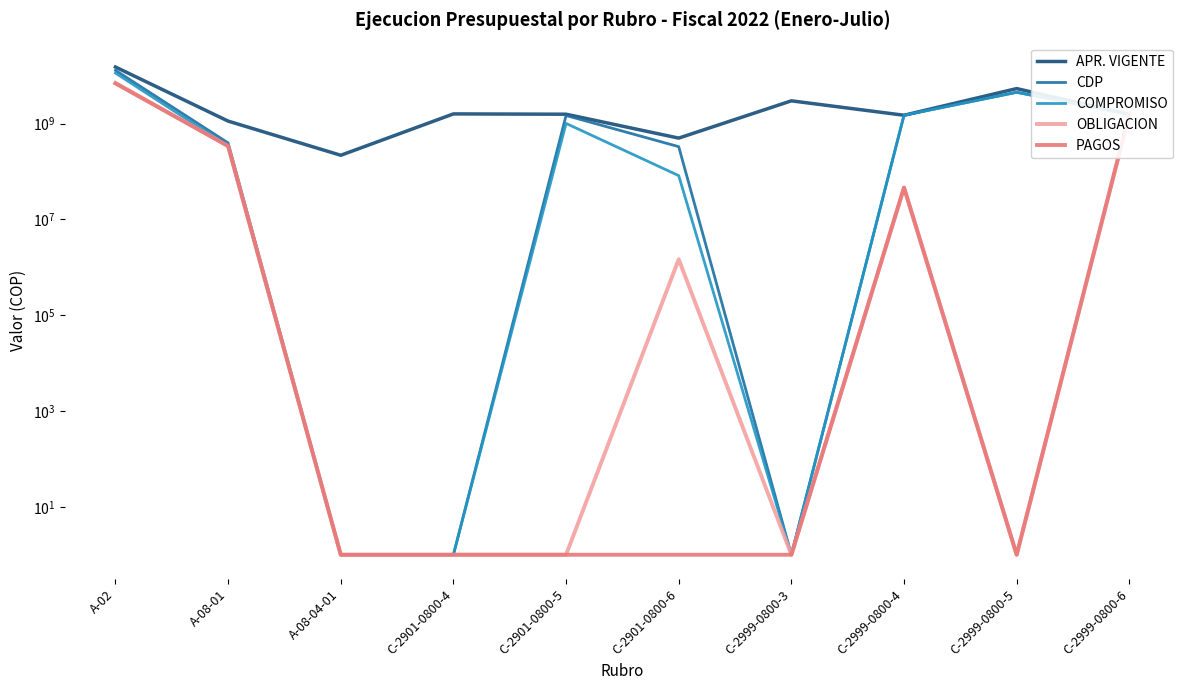

In APR. VIGENTE, how many points are lower than both neighbors (excluding endpoints)?

3